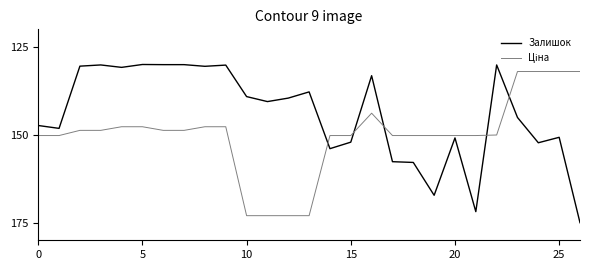

What is the difference between the maximum and minimum values in the Залишок series?

45.0